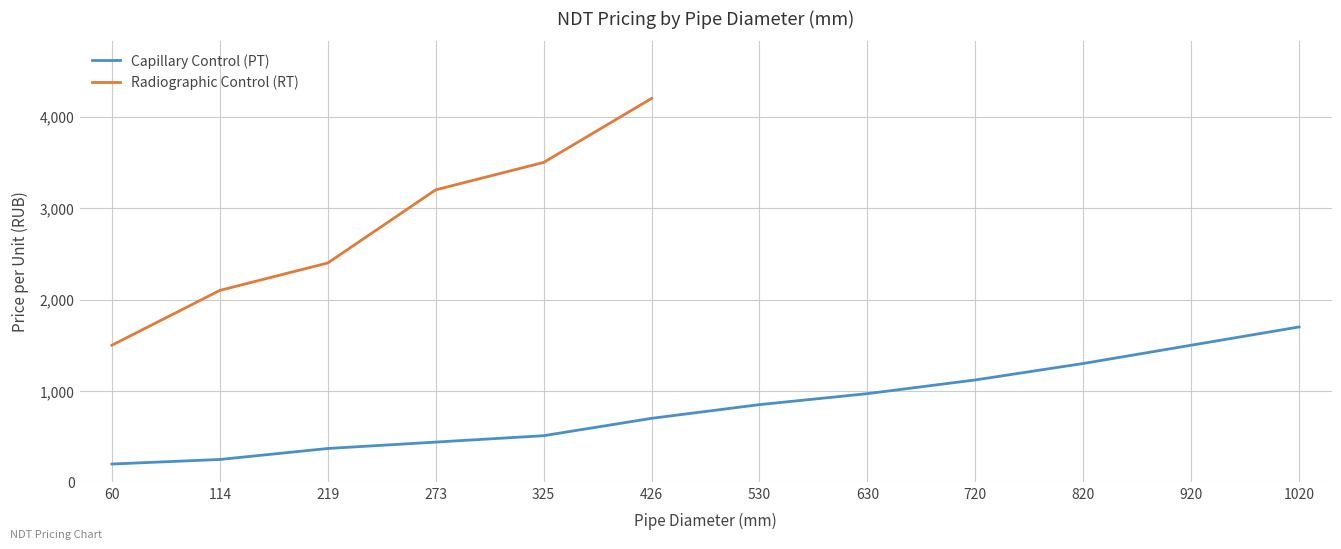

What is the smallest value displayed?

200